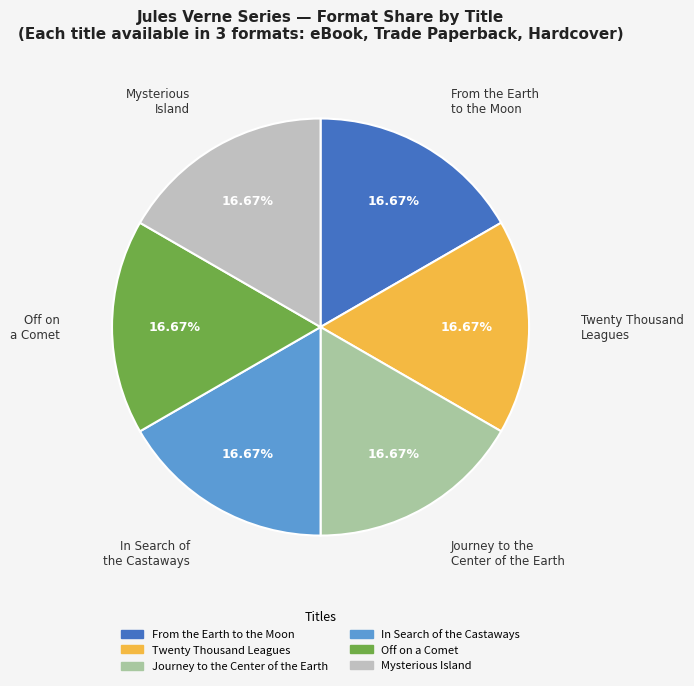

What is the ratio of the value at From the Earth to the Moon to the value at Twenty Thousand Leagues?

1.0